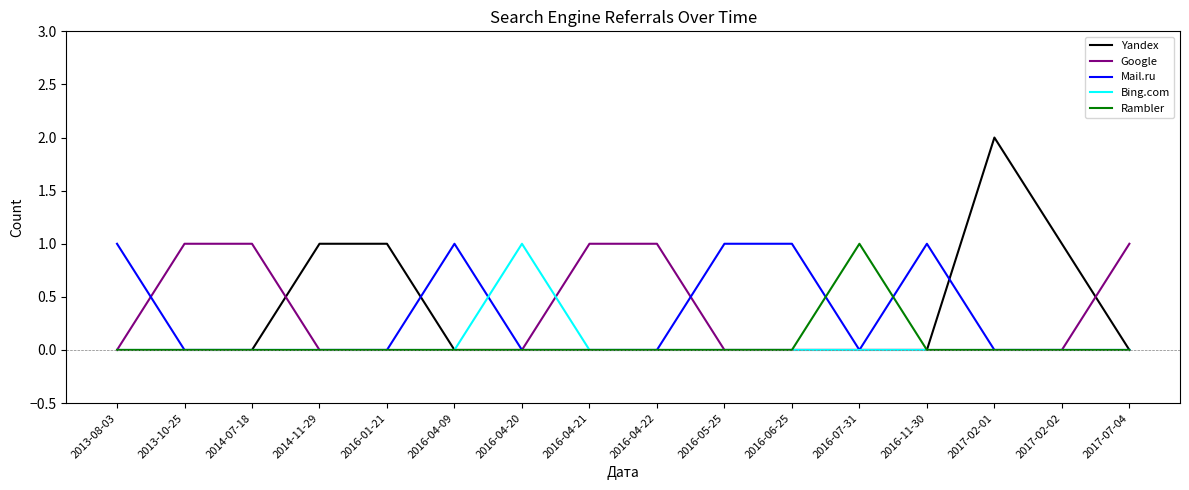

How many Google values are between 0 and 1?

16